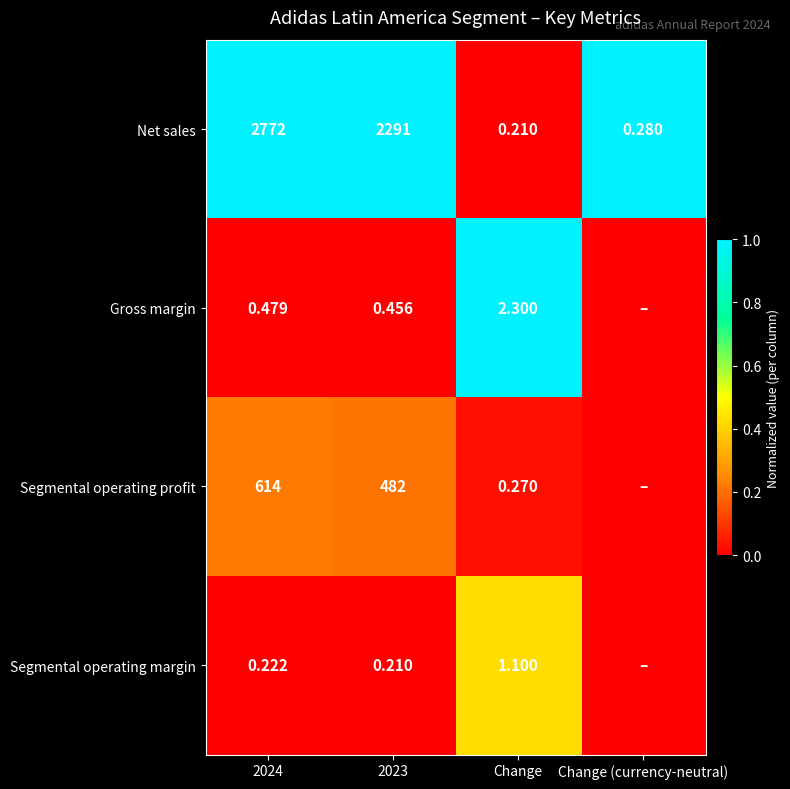

Which series changed the most between 2024 and Change?

Net sales